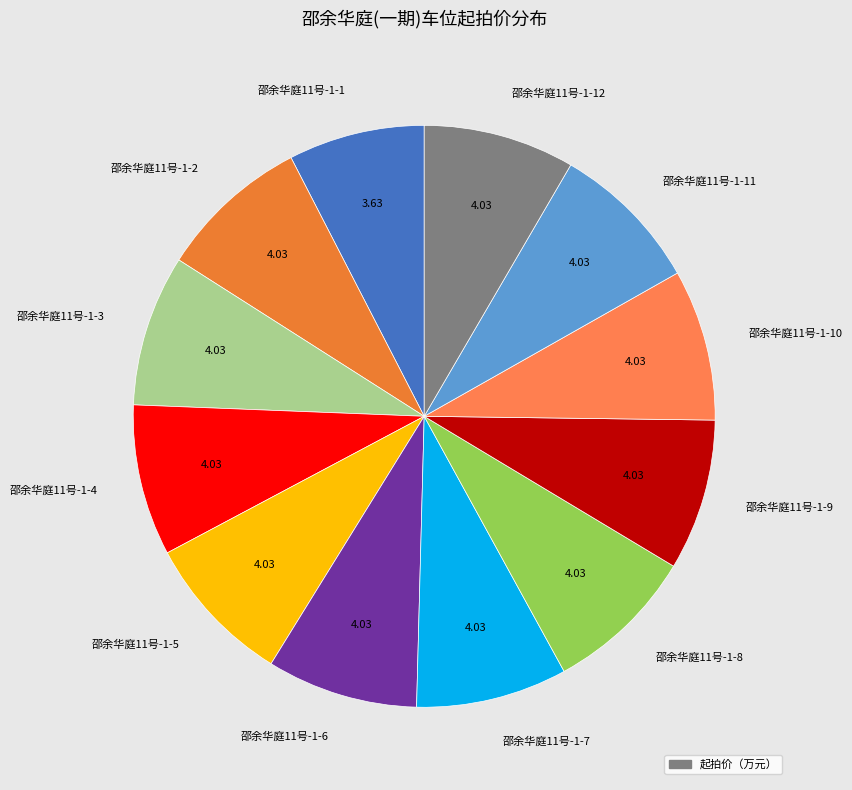

The 邵余华庭11号-1-2 slice represents 8% of the pie. True or false?

True